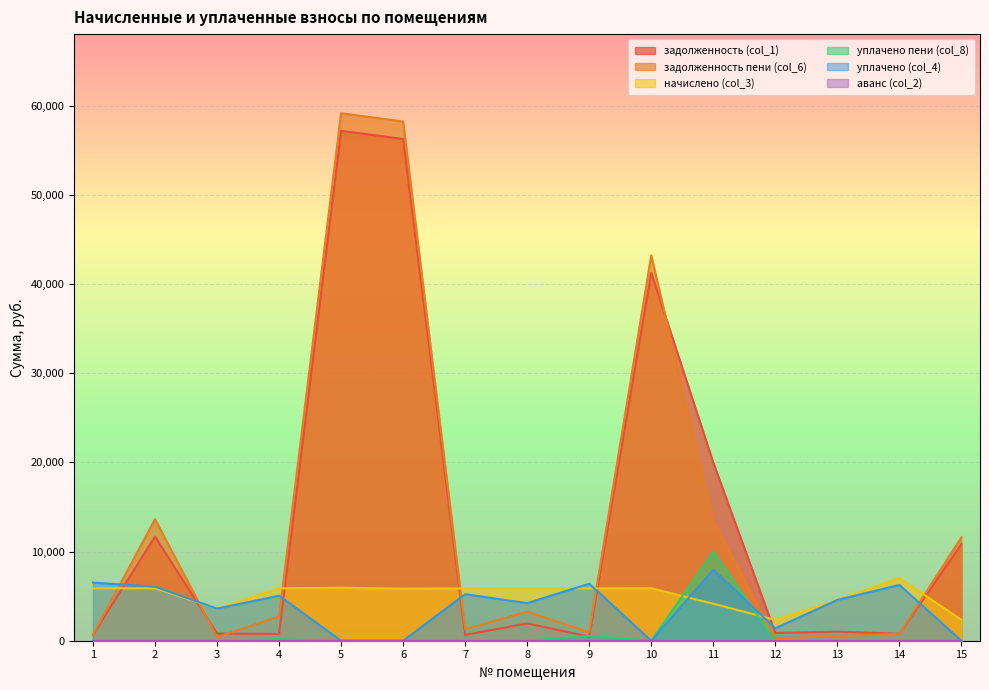

Which series has the largest range (max minus min)?

задолженность пени (col_6)